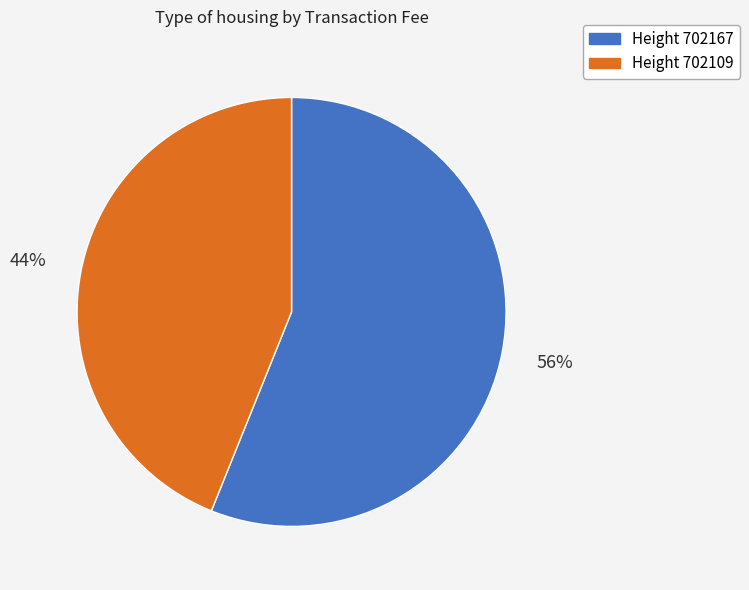

To the nearest percent, what is the difference between the largest and smallest slice percentages?

12%